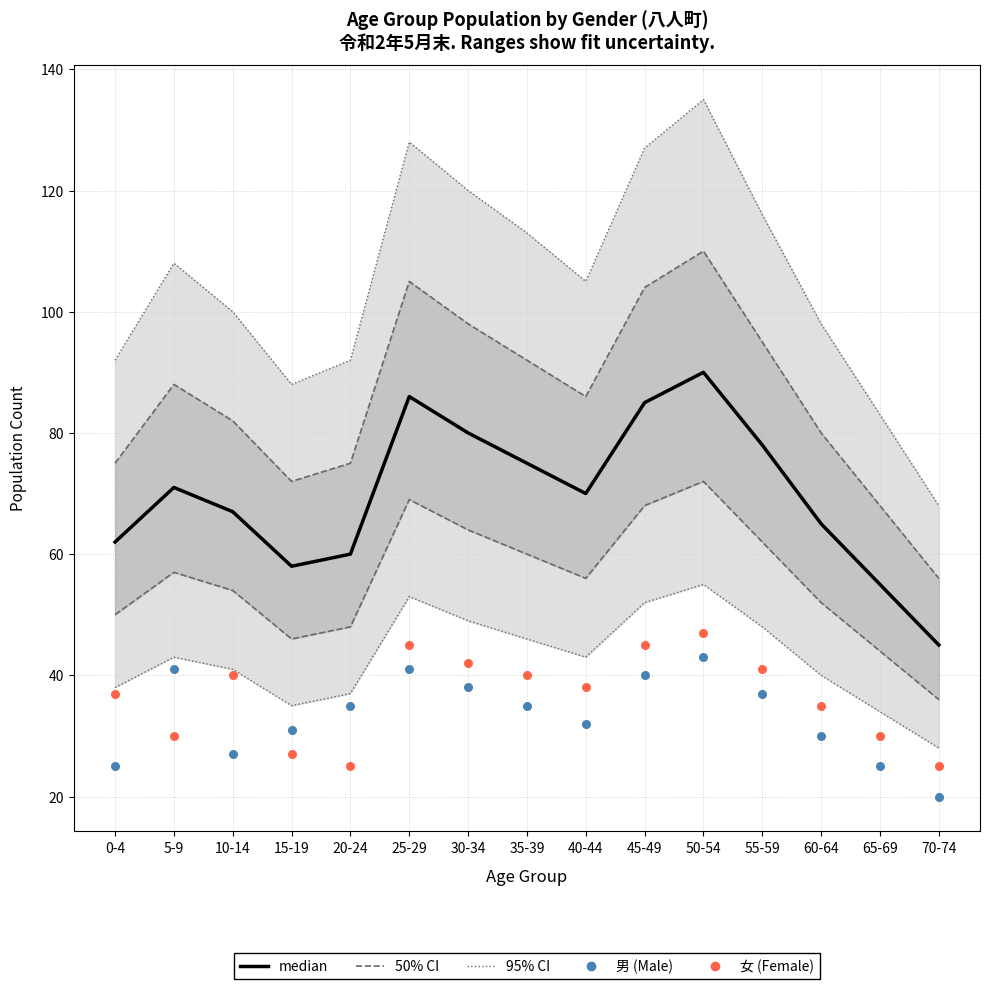

Which series has the largest total across all categories?

median